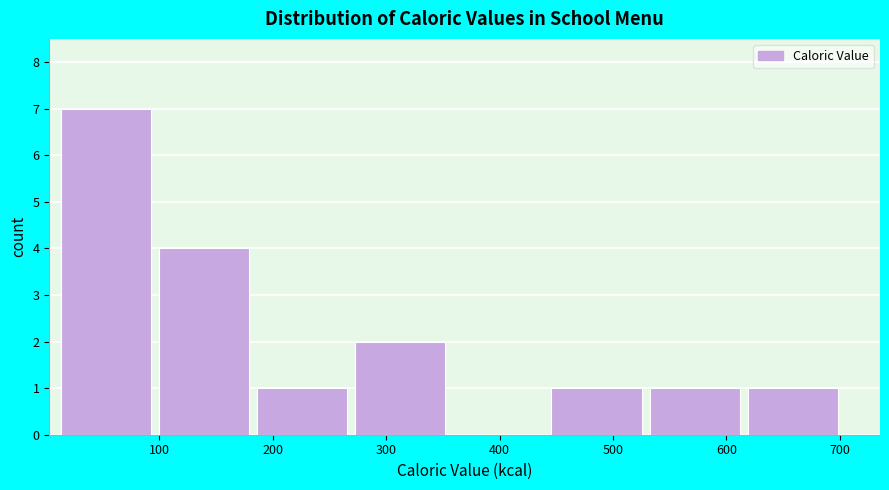

How tall is the bar that spans 100 to 190 on the x-axis? Neither the bar edges nor the heights are printed on the chart, so give them approximately, as read against the axes.

4